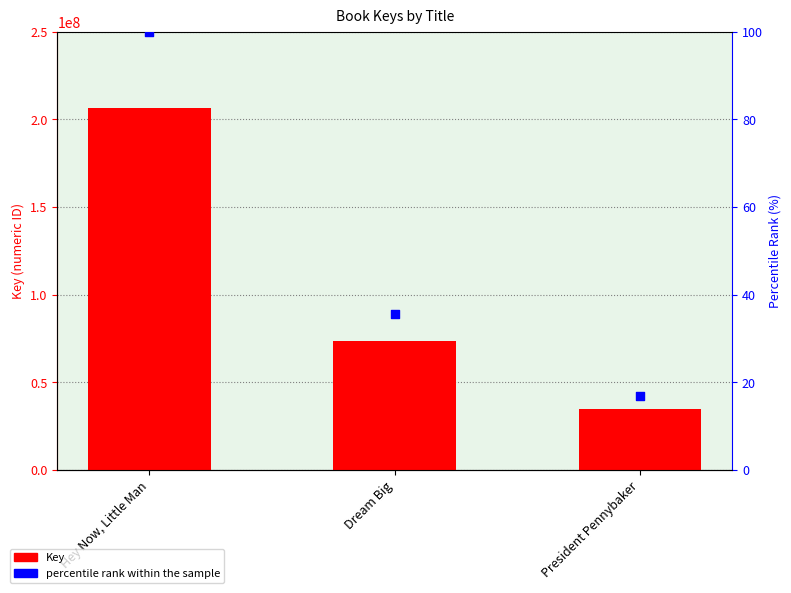

What are all the series names shown in the legend?

Key, percentile rank within the sample